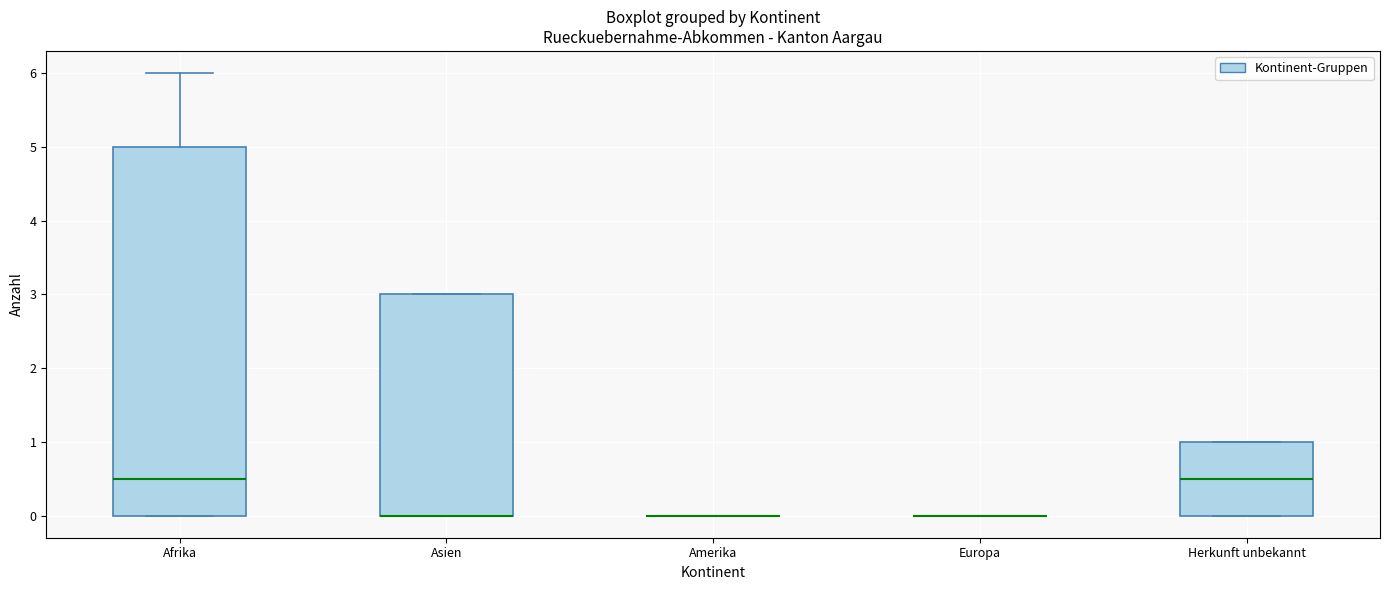

Reading left to right, read every box against the y-axis: the position of its median line, the range the box covers, and the ends of its whiskers. The values are not printed on the chart, so give them approximately, as read against the axis.

Afrika: median 0.5, box 0.0 to 5.0, whiskers 0.0 to 6.0
Asien: median 0.0 (drawn on the box's lower edge), box 0.0 to 3.0, whiskers 0.0 to 3.0
Amerika: box collapsed to a line at 0.0, whiskers 0.0 to 0.0
Europa: box collapsed to a line at 0.0, whiskers 0.0 to 0.0
Herkunft unbekannt: median 0.5, box 0.0 to 1.0, whiskers 0.0 to 1.0